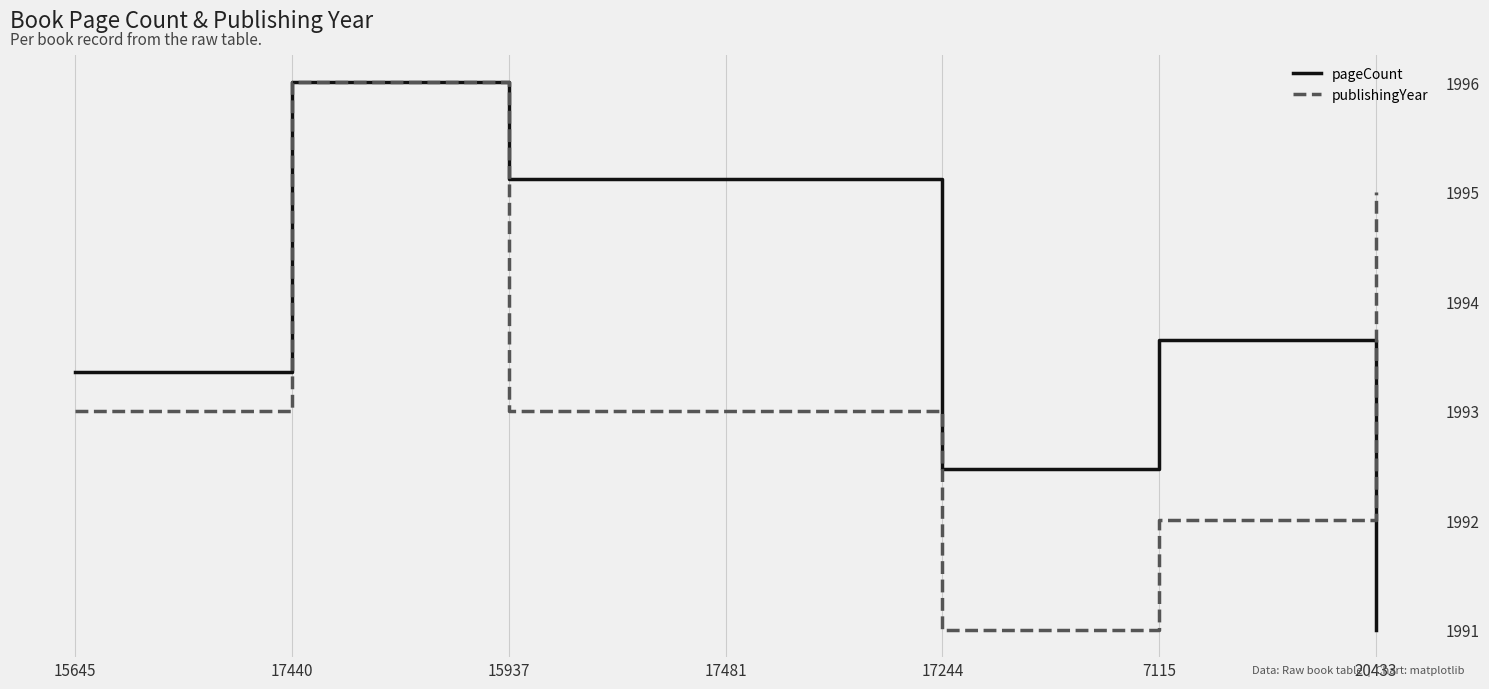

Where is the first local minimum for publishingYear?

17244